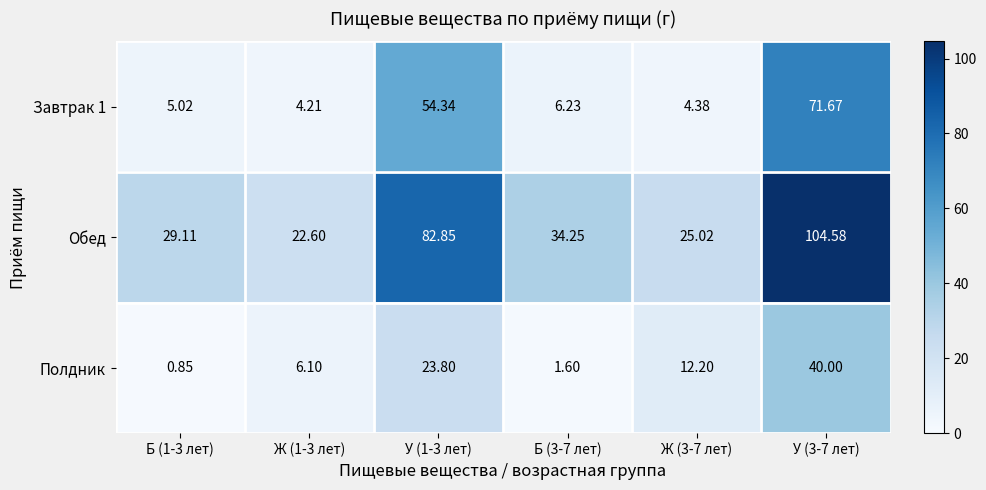

Which series has the largest total across all categories?

Обед